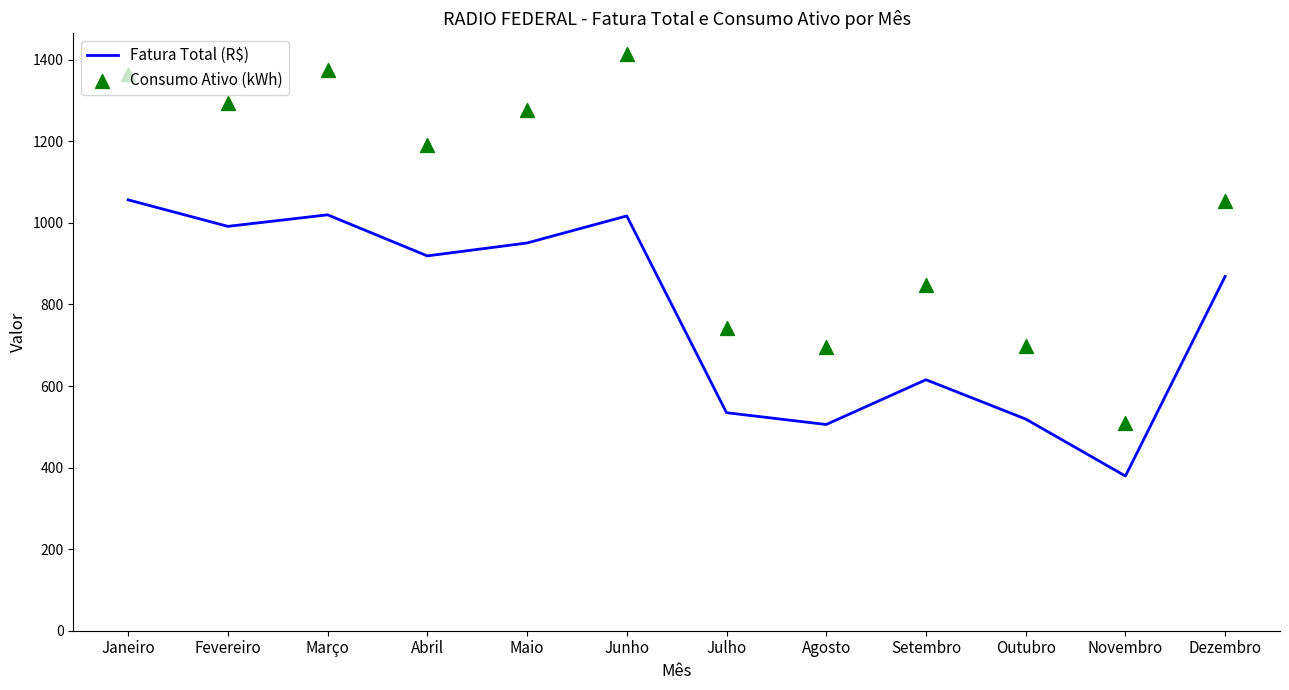

Which series contains the highest Y value?

Consumo Ativo (kWh)